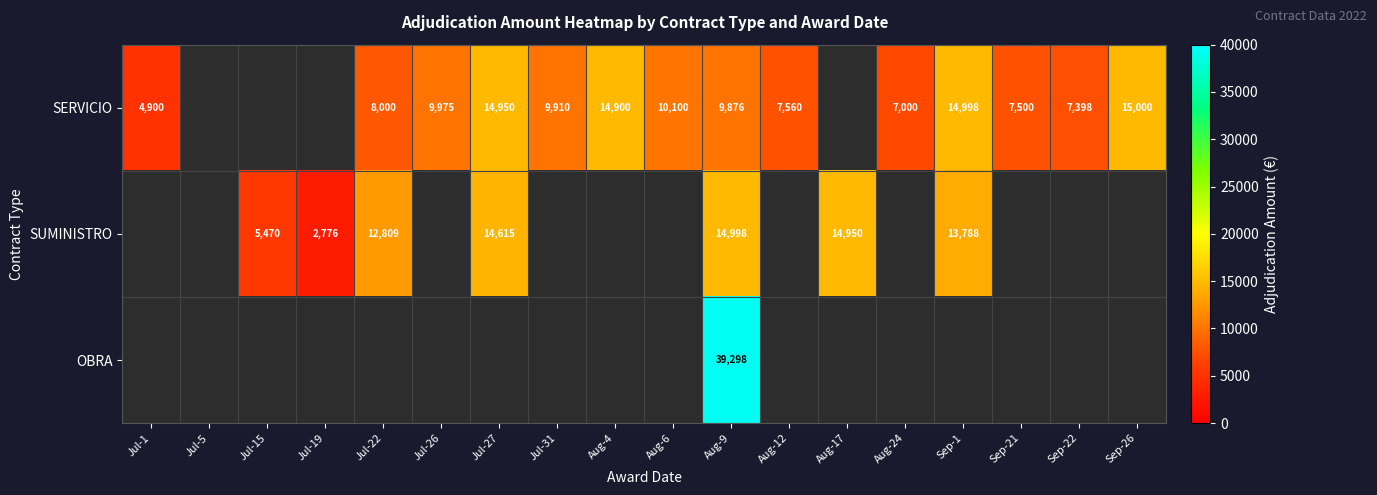

Is it true that SUMINISTRO equals 3691 at Jul-15?

False